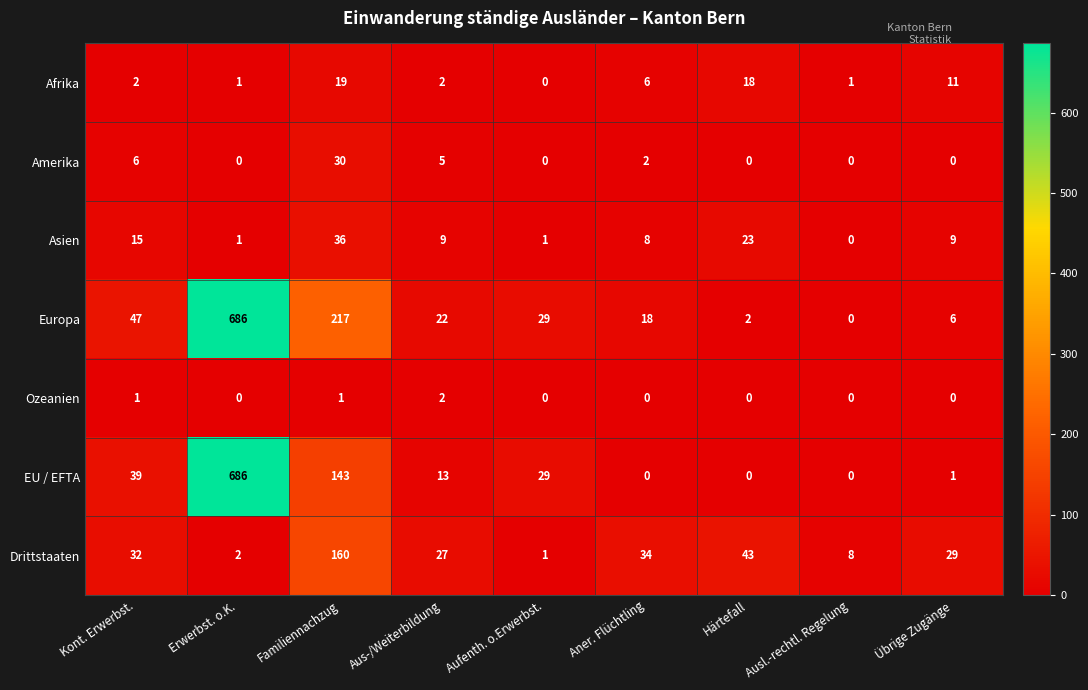

List the labels in order of Europa value, largest first.

Erwerbst. o.K., Familiennachzug, Kont. Erwerbst., Aufenth. o.Erwerbst., Aus-/Weiterbildung, Aner. Flüchtling, Übrige Zugänge, Härtefall, Ausl.-rechtl. Regelung